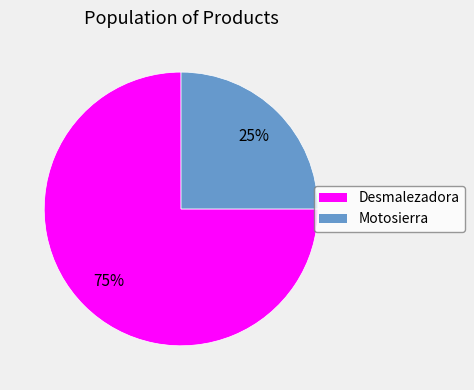

What is the ratio of the value at Desmalezadora to the value at Motosierra?

3.0